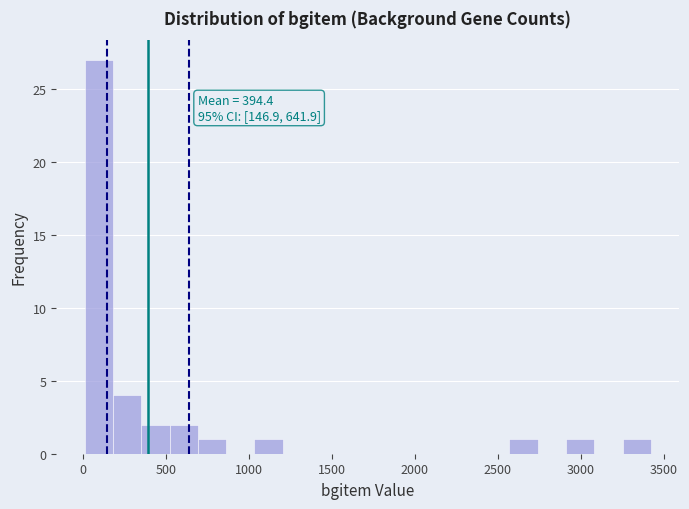

Read against the x-axis, roughly where is the centre of the tallest bar?

100